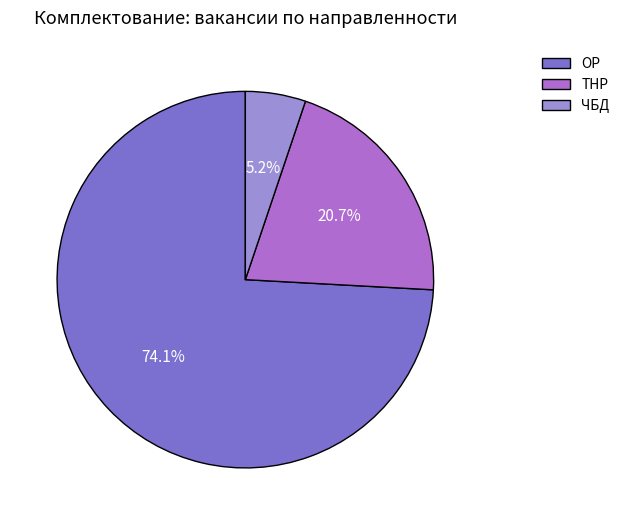

Does any single category account for the majority?

Yes